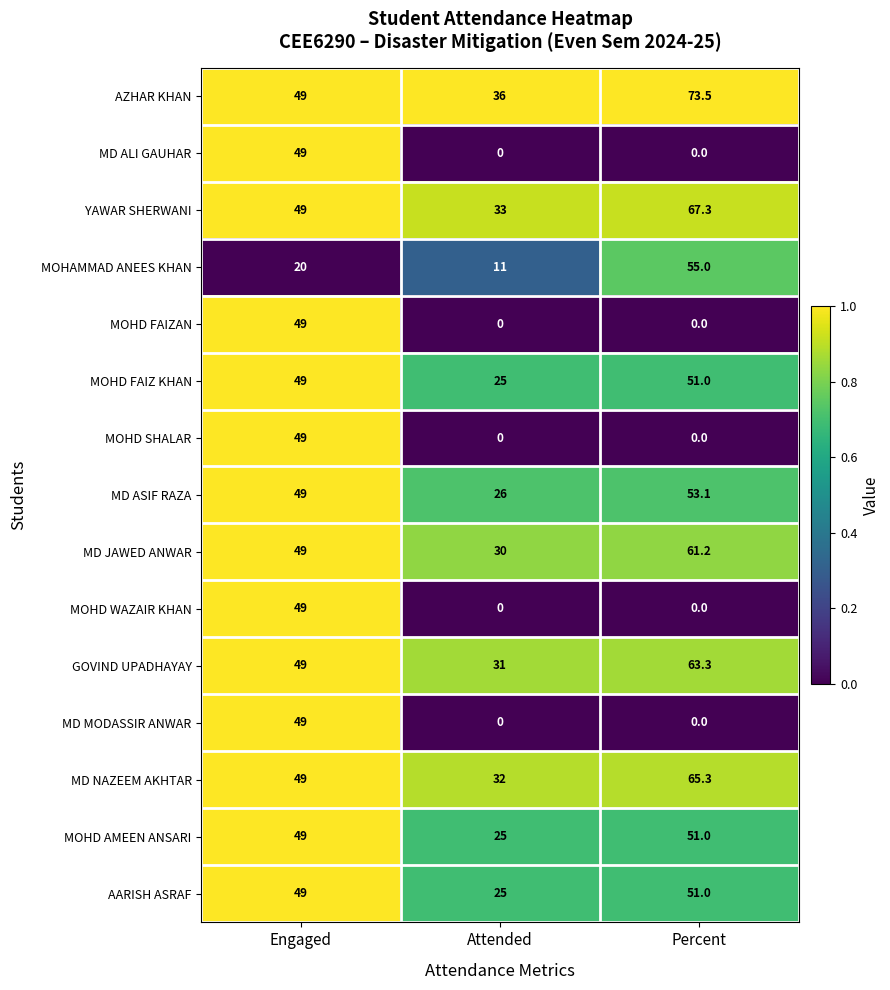

What is the total value across all series at Engaged?

706.0